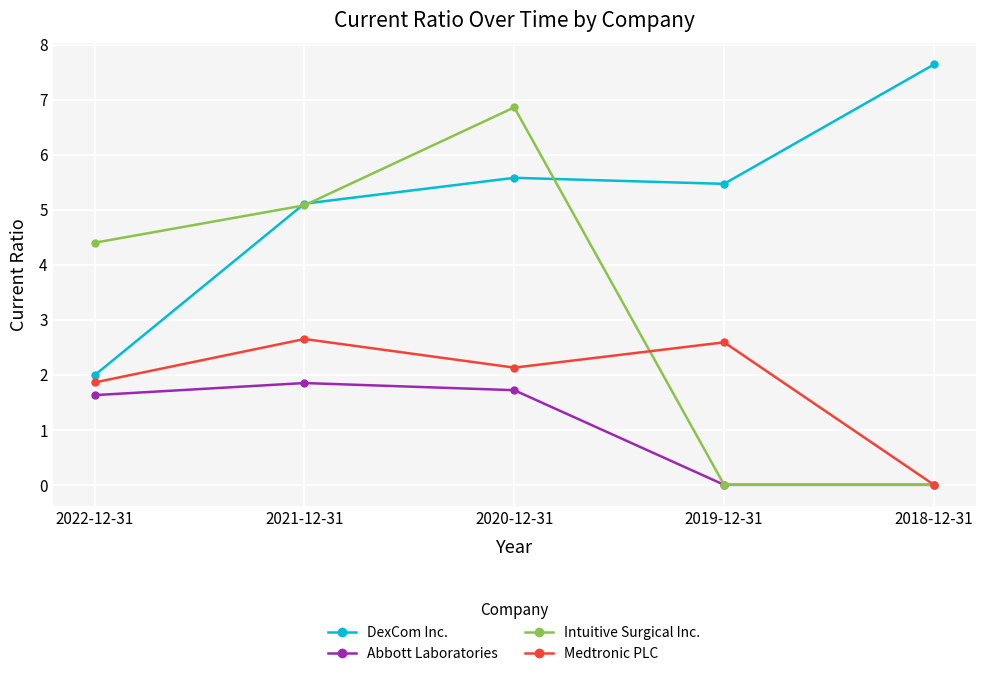

True or false: Abbott Laboratories and DexCom Inc. cross at least once.

False